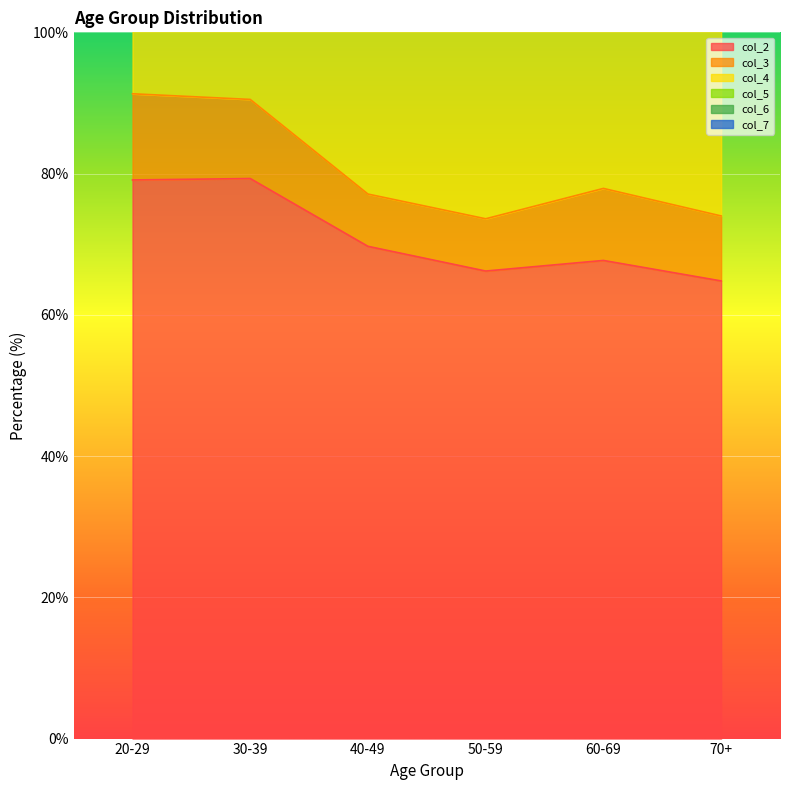

What position from the left is 40-49?

3